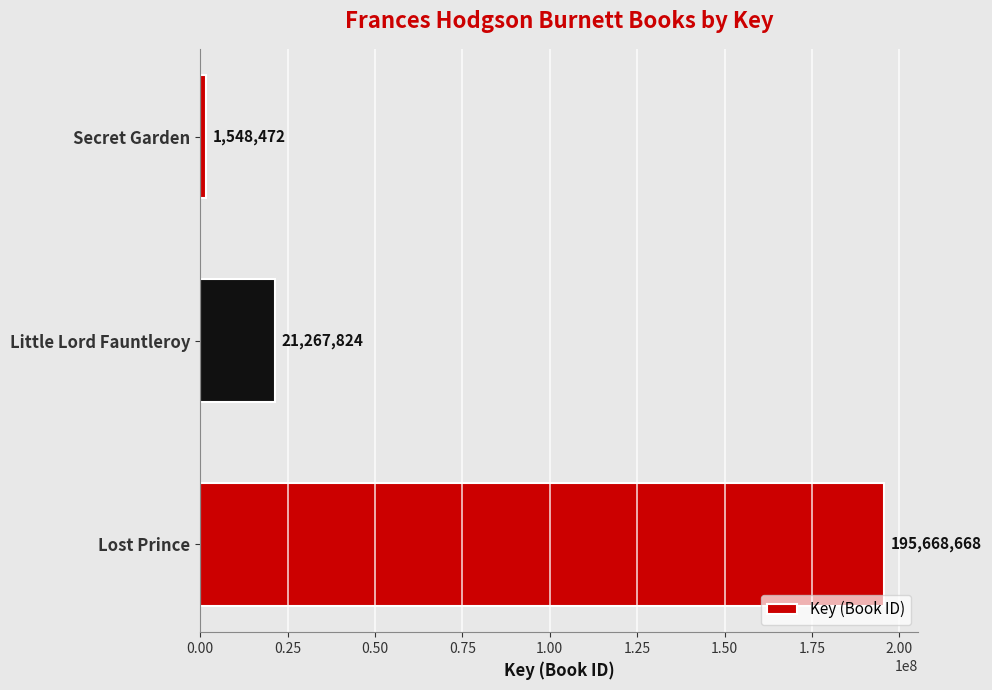

What is the maximum value shown in the chart?

195668668